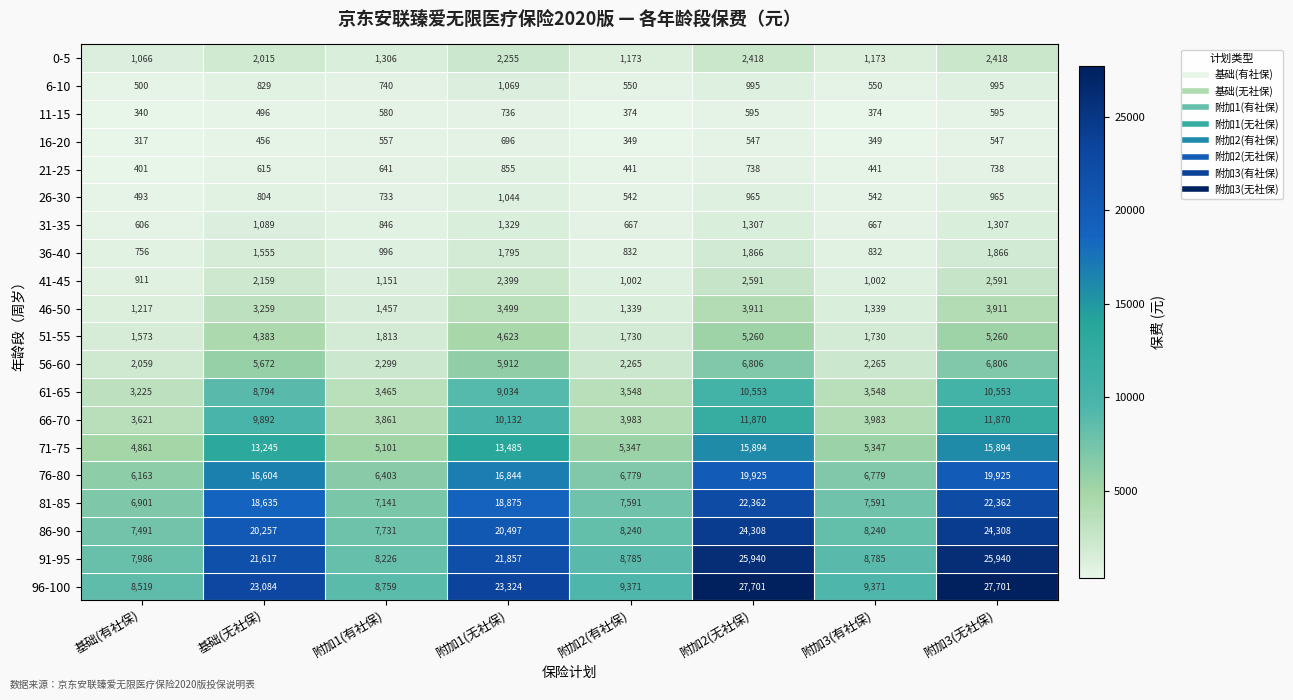

How many values in the 46-50 series are below 3259?

4